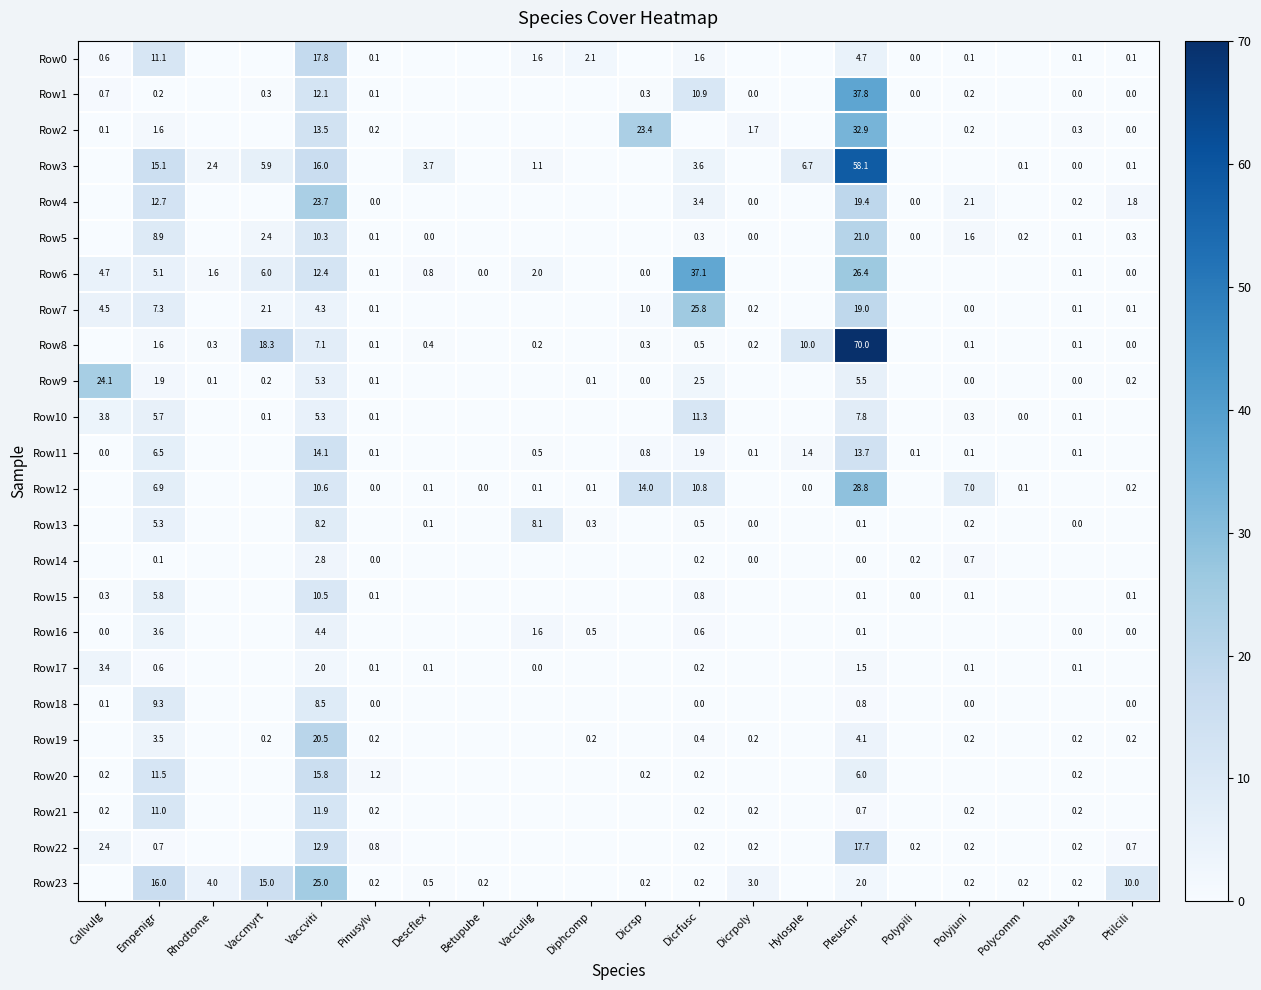

What is the difference between the Row7 values at Vaccviti and Dicrpoly?

4.1